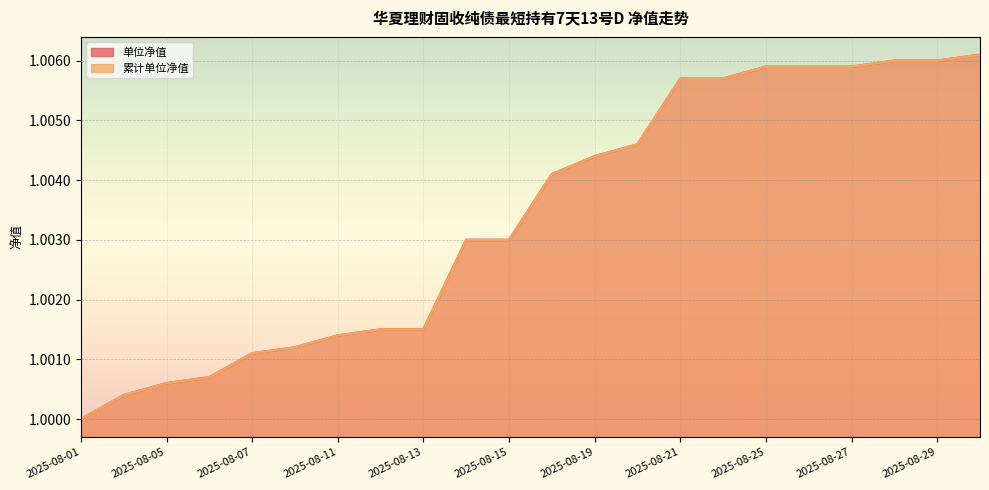

Reading right to left, list all the values displayed in this chart.

单位净值: 1.0	1.0	1.0	1.0	1.0	1.0	1.0	1.0	1.0	1.0	1.0	1.0	1.0	1.0	1.0	1.0	1.0	1.0	1.0	1.0	1.0	1.0
累计单位净值: 1.0	1.0	1.0	1.0	1.0	1.0	1.0	1.0	1.0	1.0	1.0	1.0	1.0	1.0	1.0	1.0	1.0	1.0	1.0	1.0	1.0	1.0